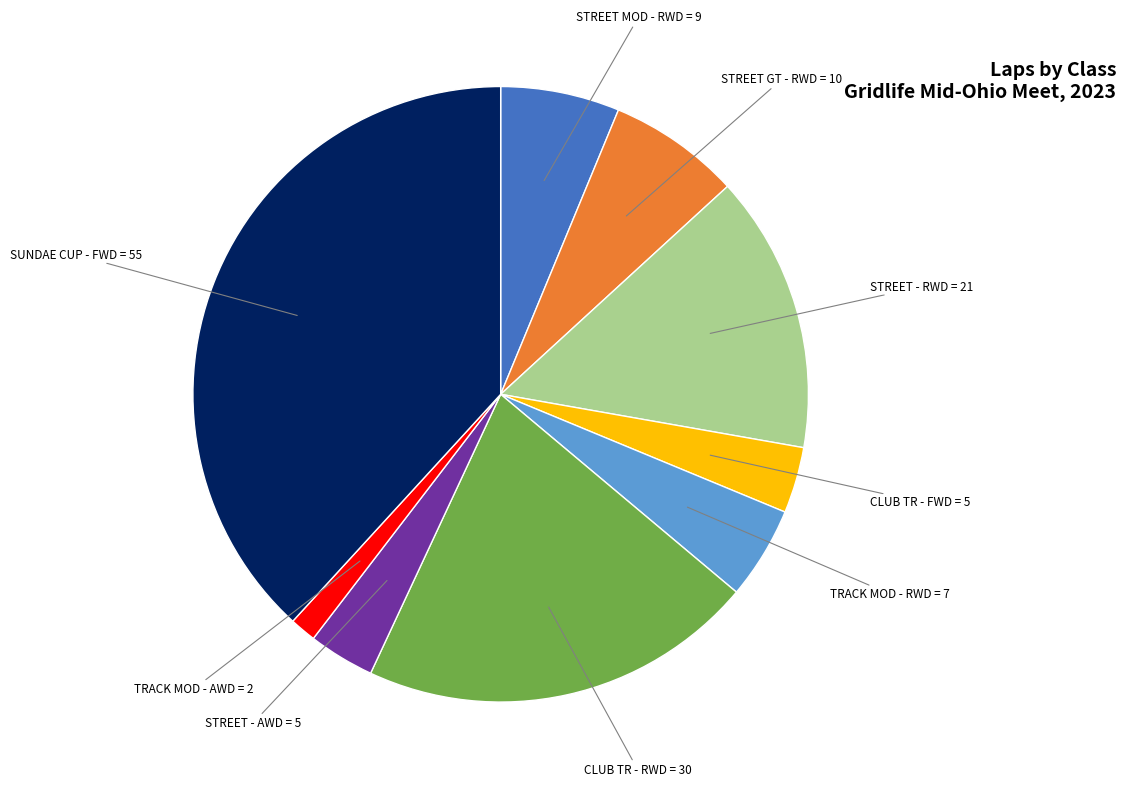

Do SUNDAE CUP - FWD and TRACK MOD - RWD together represent more than half of the pie?

No